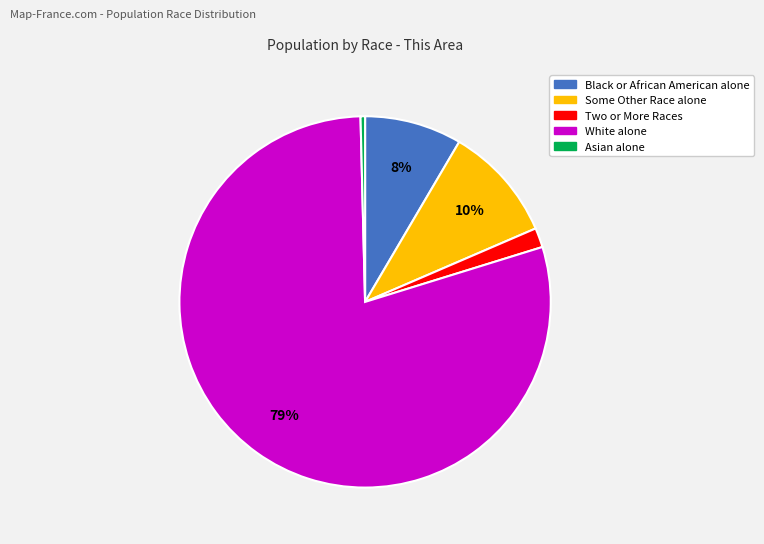

To the nearest percent, what portion does Two or More Races represent?

2%